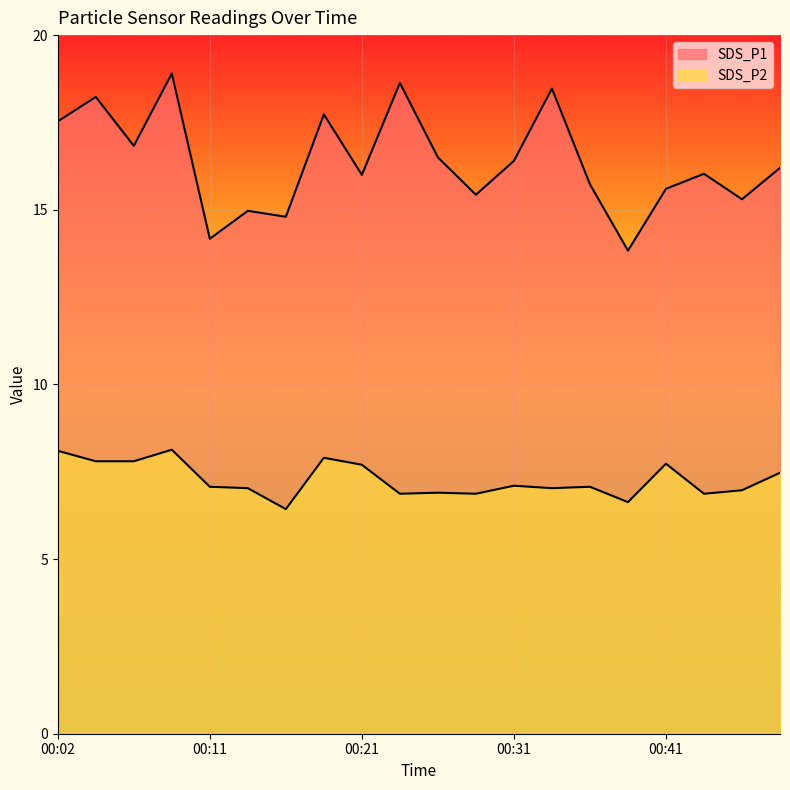

At how many categories does at least one series exceed 18?

4